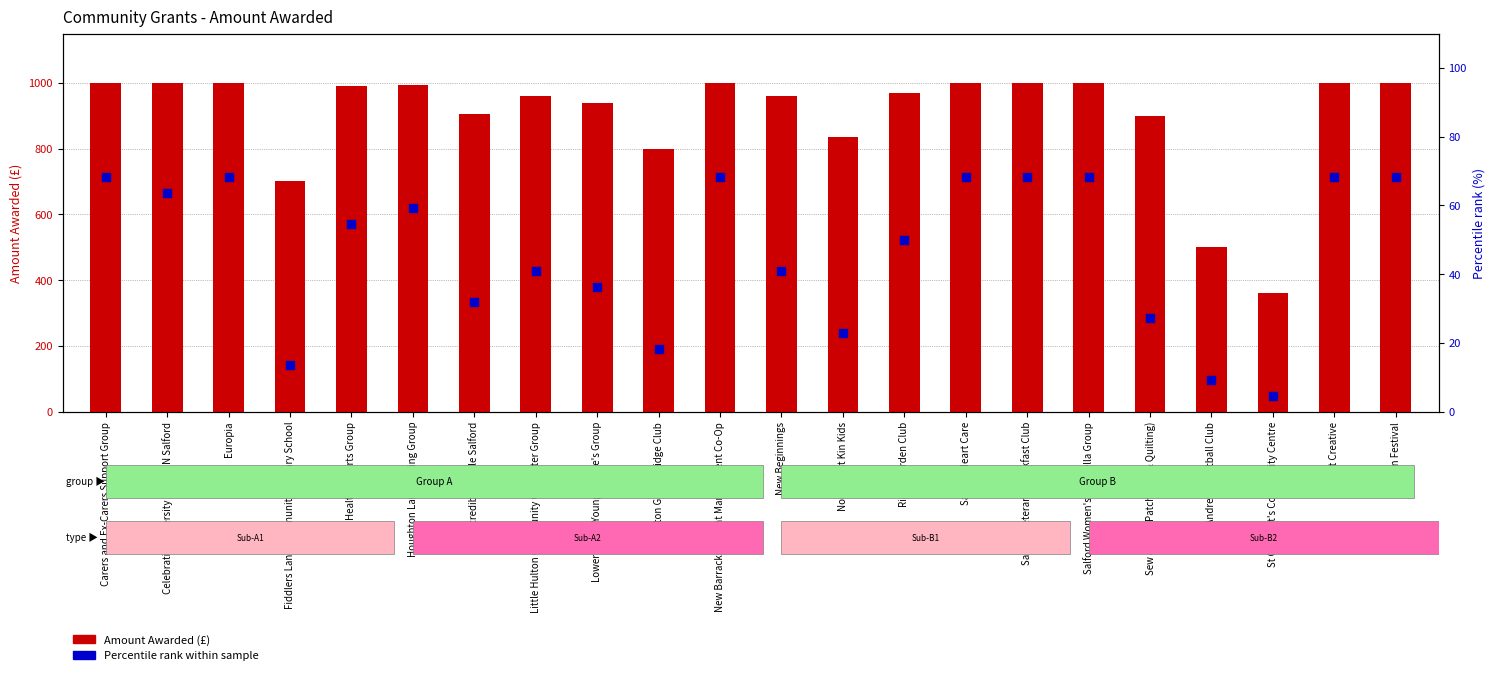

Which series has the widest spread of Y values?

Amount Awarded